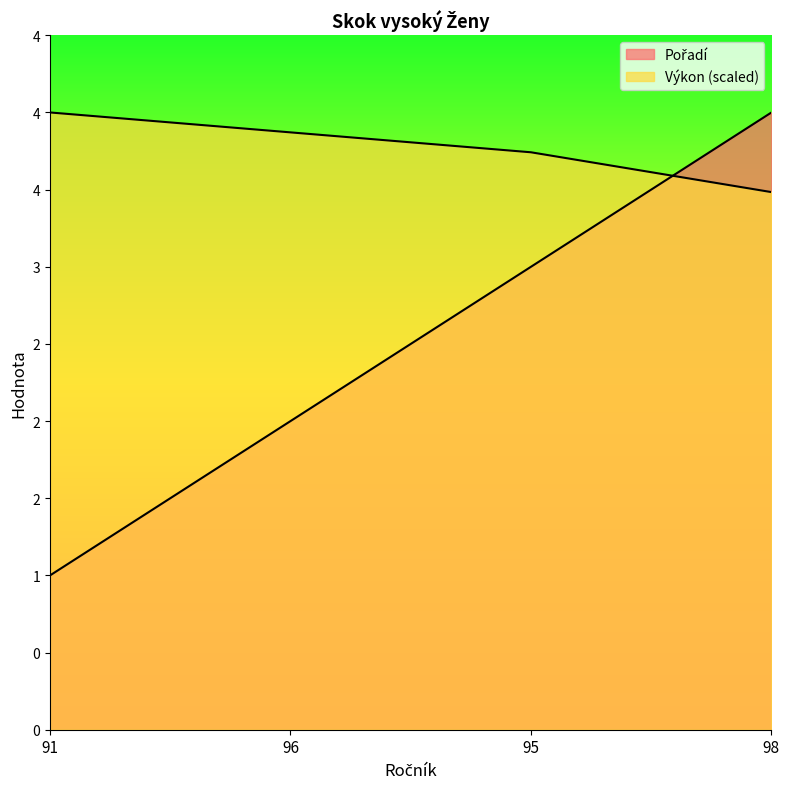

Is it true that Výkon equals 5.2 at 95?

False